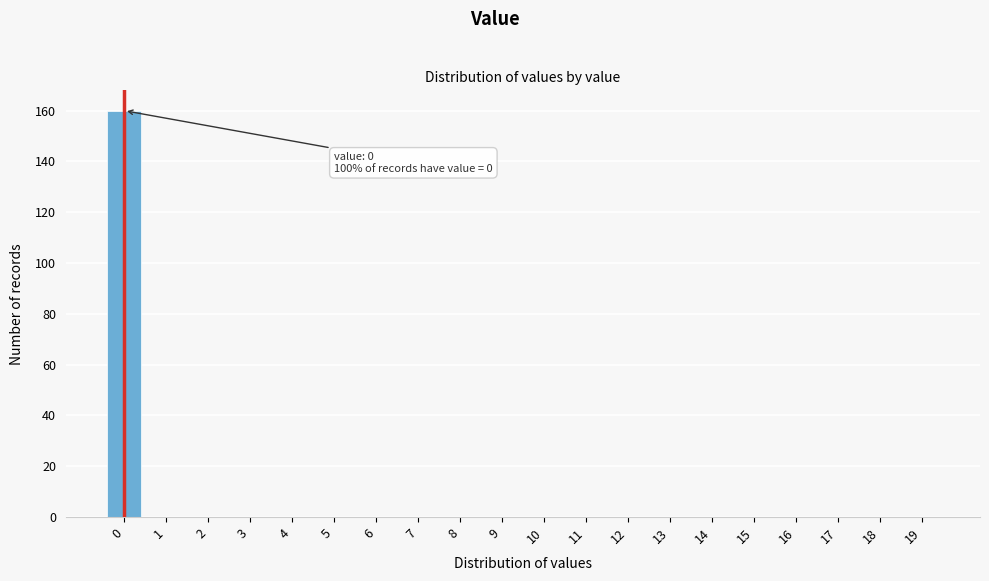

Reading left to right, what are all the values shown in this chart?

0=160	1=0	2=0	3=0	4=0	5=0	6=0	7=0	8=0	9=0	10=0	11=0	12=0	13=0	14=0	15=0	16=0	17=0	18=0	19=0